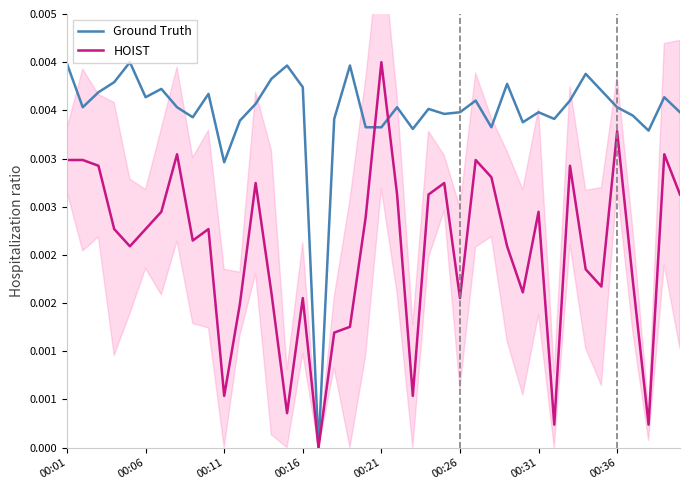

Which category has the highest value across all series?

00:21